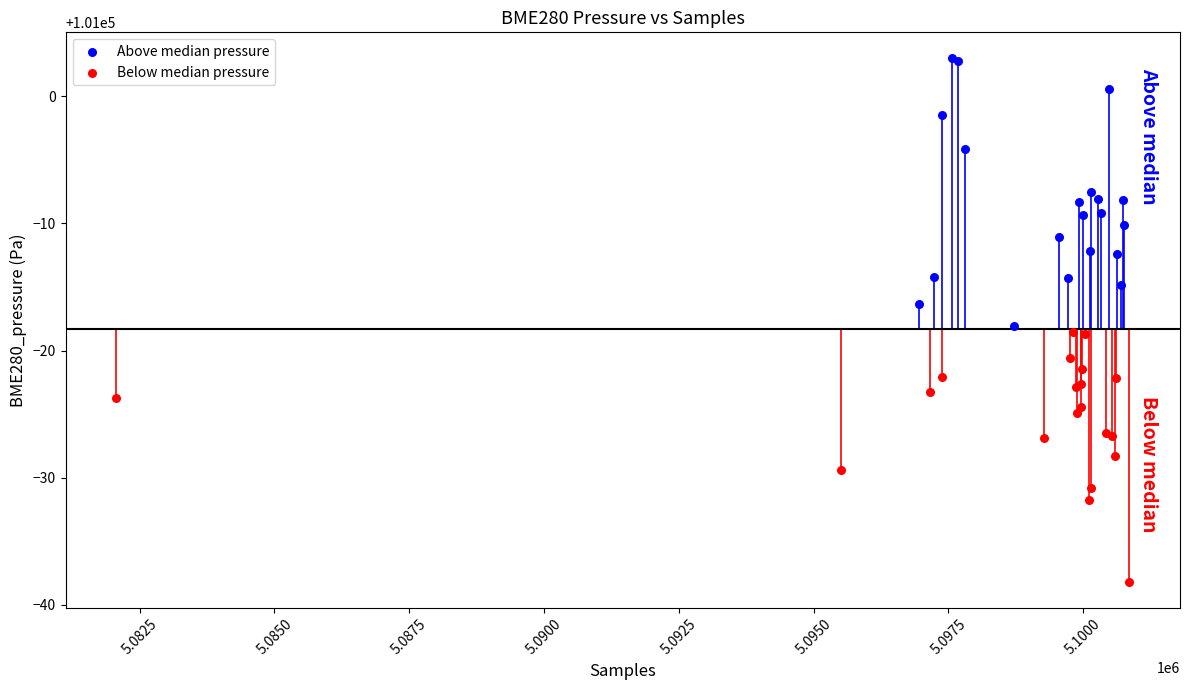

Which series has the largest Y range (max minus min)?

Above median pressure